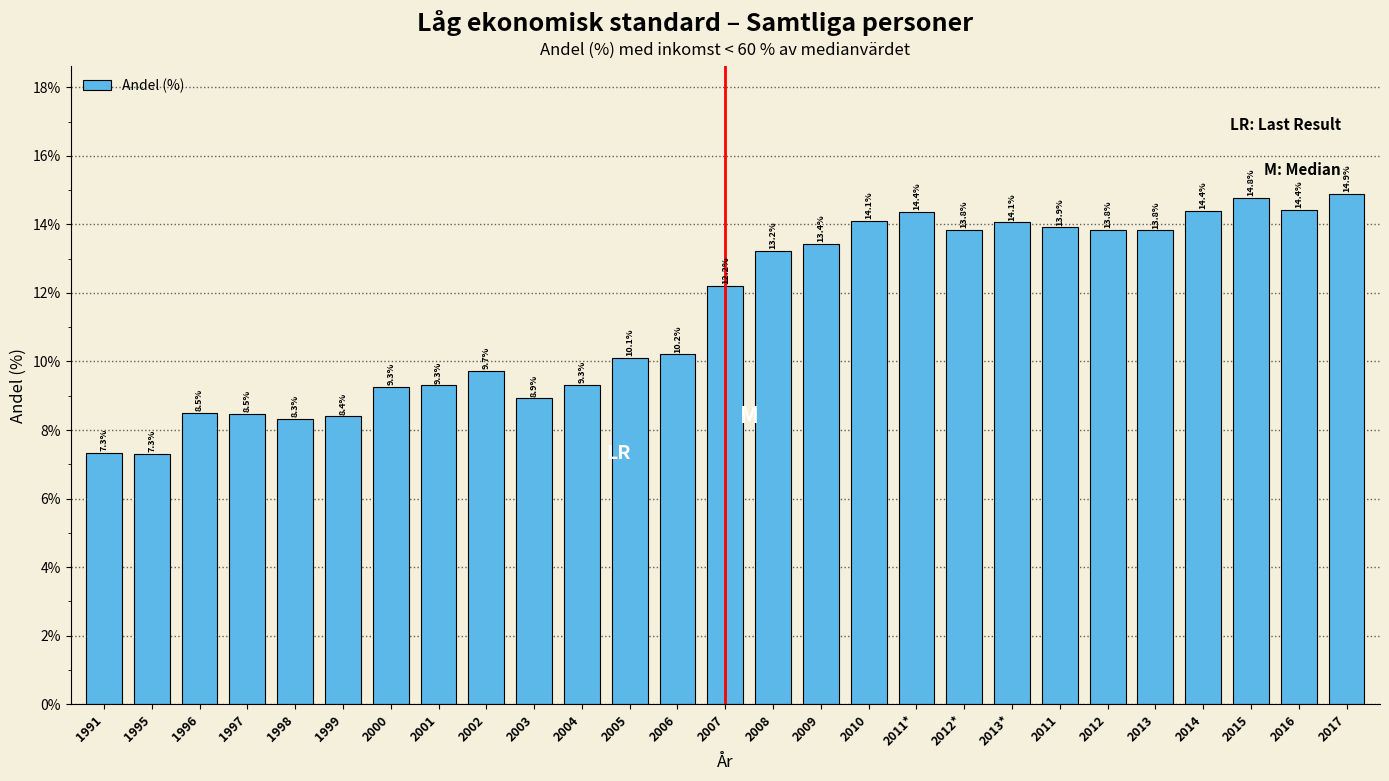

Reading left to right, transcribe all the data shown in this chart.

1991=7.3	1995=7.3	1996=8.5	1997=8.5	1998=8.3	1999=8.4	2000=9.3	2001=9.3	2002=9.7	2003=8.9	2004=9.3	2005=10.1	2006=10.2	2007=12.2	2008=13.2	2009=13.4	2010=14.1	2011*=14.4	2012*=13.8	2013*=14.1	2011=13.9	2012=13.8	2013=13.8	2014=14.4	2015=14.8	2016=14.4	2017=14.9